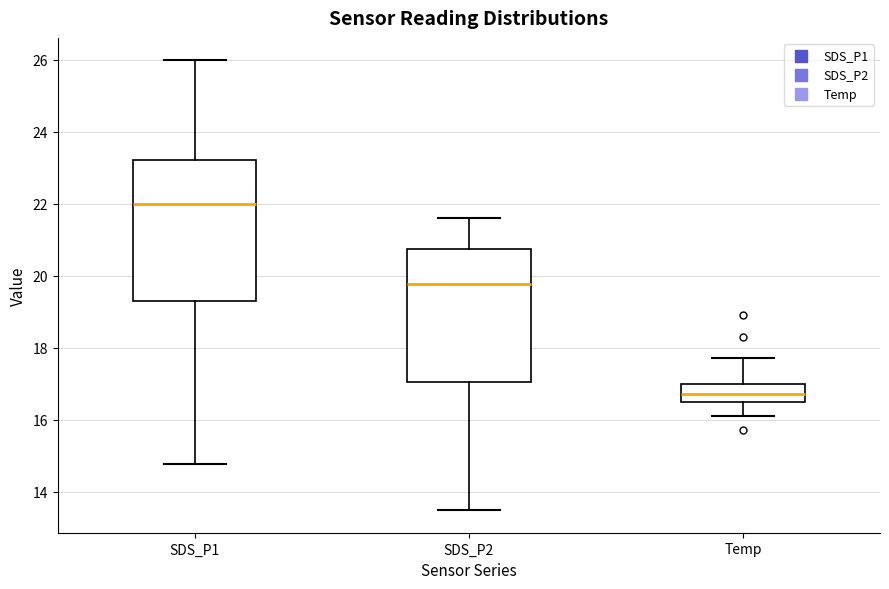

Where is the upper edge of the box for SDS_P2 on the y-axis? The values are not printed on the chart, so give them approximately, as read against the axis.

20.8